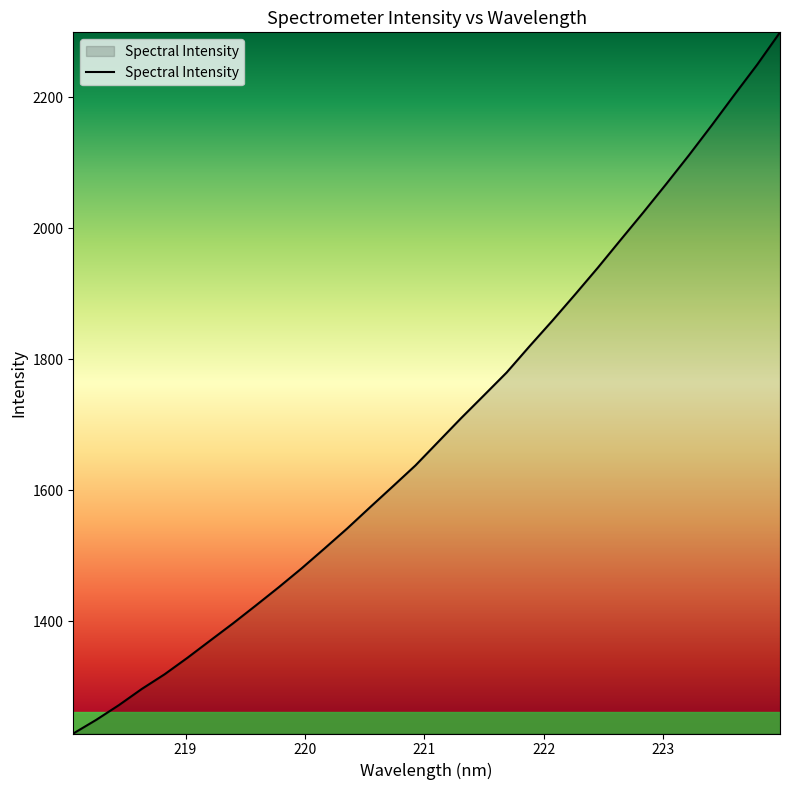

What is the difference between the maximum and minimum values?

1070.8